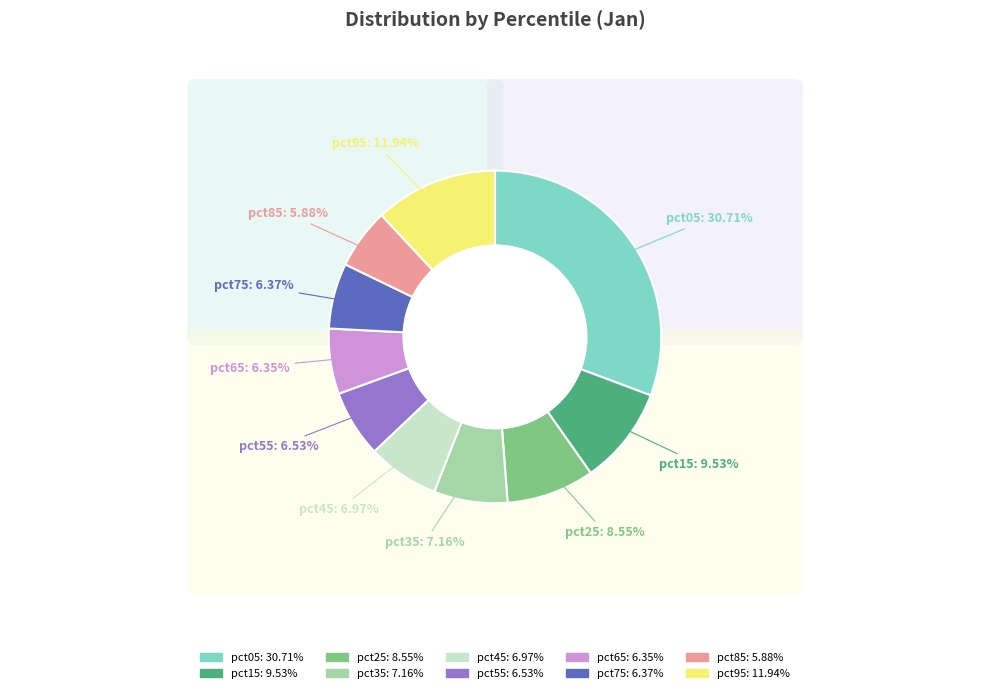

How much of the chart is everything except pct45?

93.0%